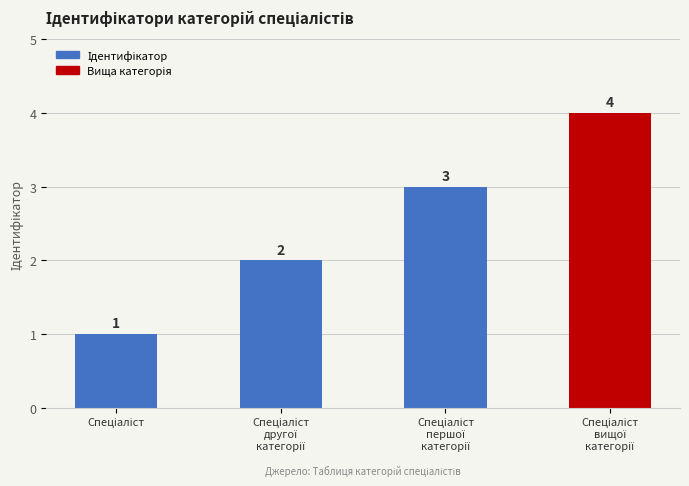

Count the values in the range 2 to 4.

3